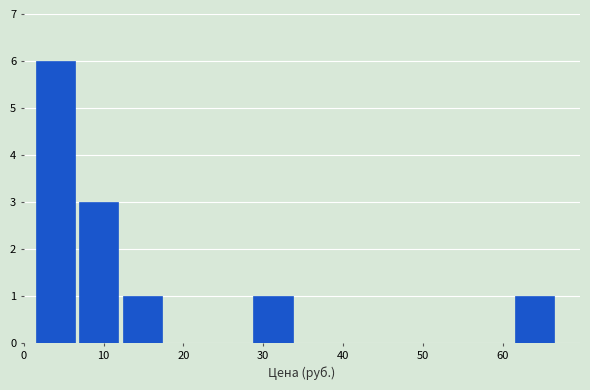

Reading left to right, transcribe this chart: for each bar, give the range it covers on the x-axis and its height. Neither the bar edges nor the heights are printed on the chart, so give them approximately, as read against the axes.

1 to 7: 6
7 to 12: 3
12 to 18: 1
18 to 23: 0
23 to 29: 0
29 to 34: 1
34 to 40: 0
40 to 45: 0
45 to 51: 0
51 to 56: 0
56 to 62: 0
62 to 67: 1